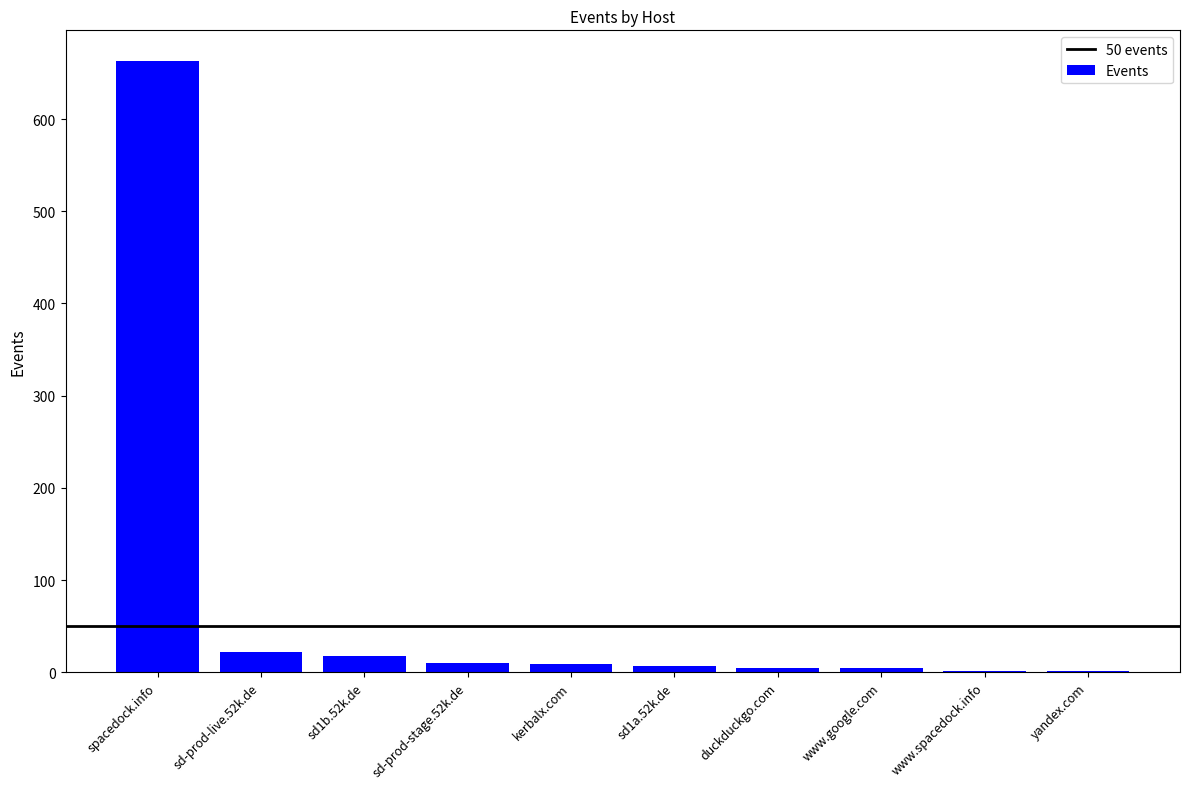

What is the maximum value shown in the chart?

663